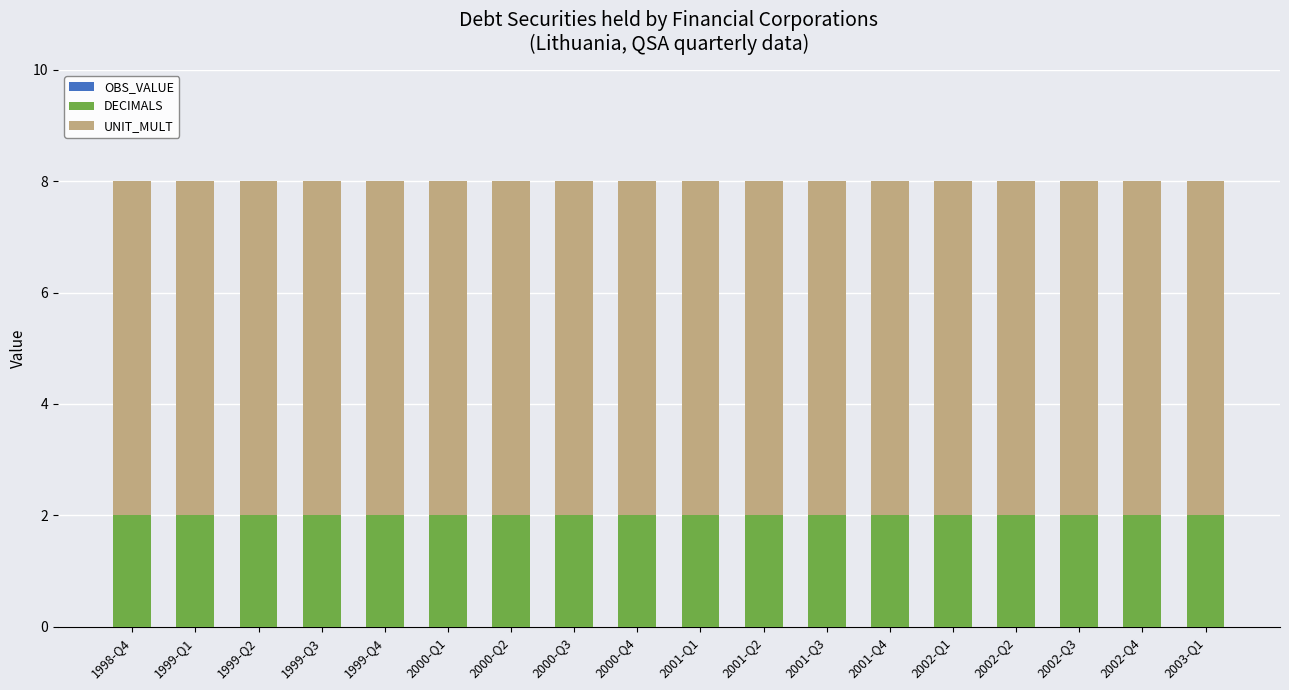

Does the chart contain stacked bars?

Yes